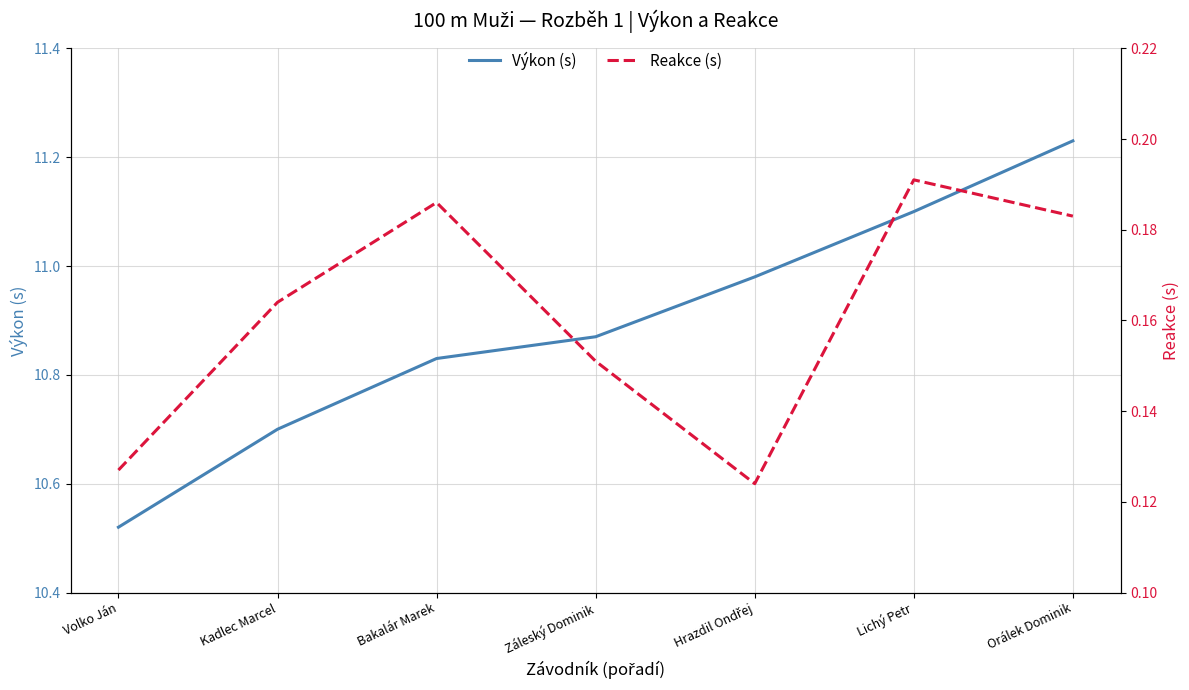

List the series in order of their overall mean, highest first.

Výkon (s), Reakce (s)